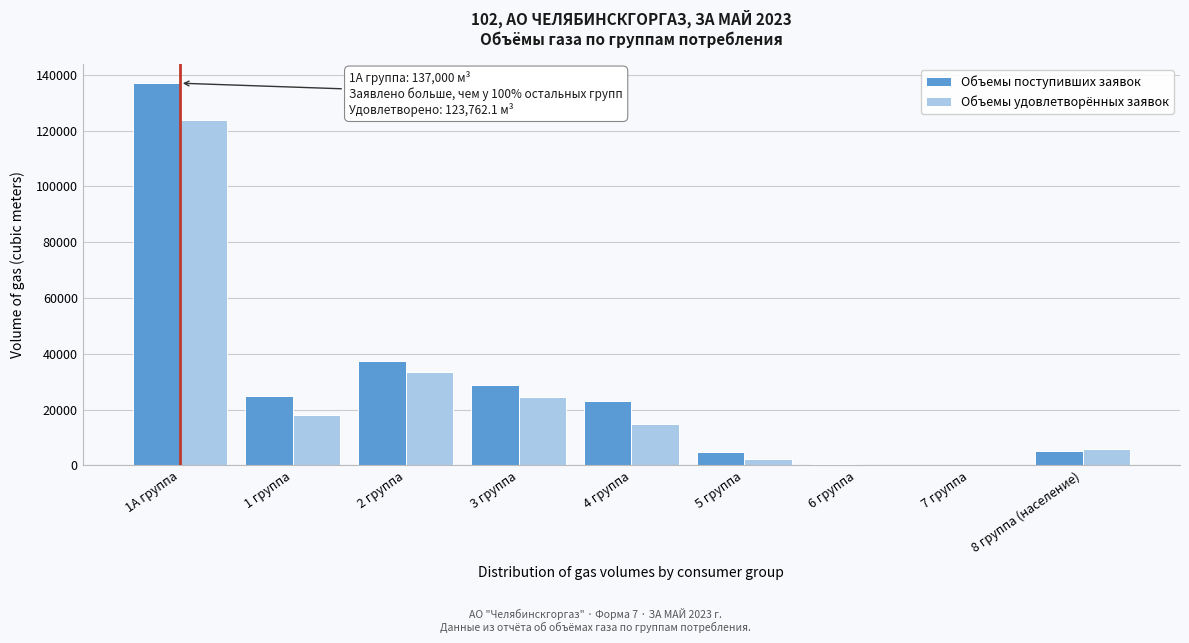

Is the value of Объемы удовлетворённых заявок at 6 группа greater than the value of Объемы поступивших заявок at 1 группа?

No